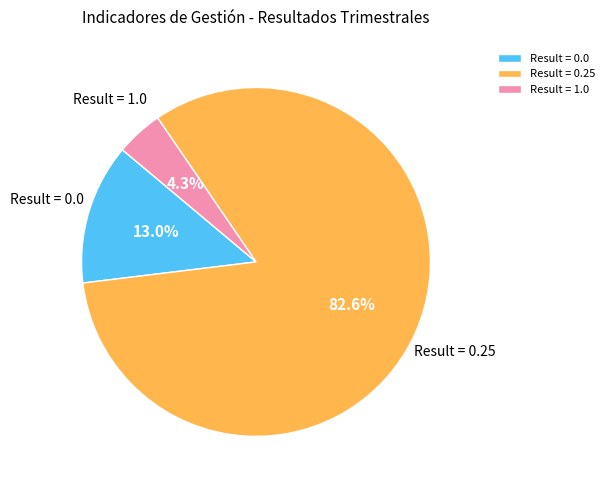

Is Result = 1.0 the majority of the pie?

No